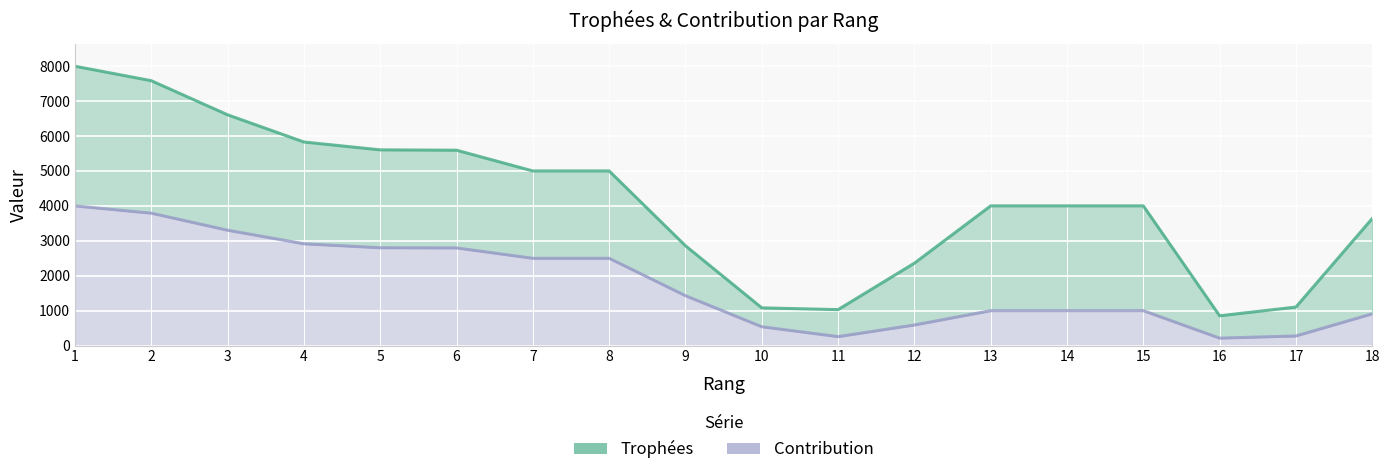

True or false: Trophées and Contribution intersect in this chart.

False